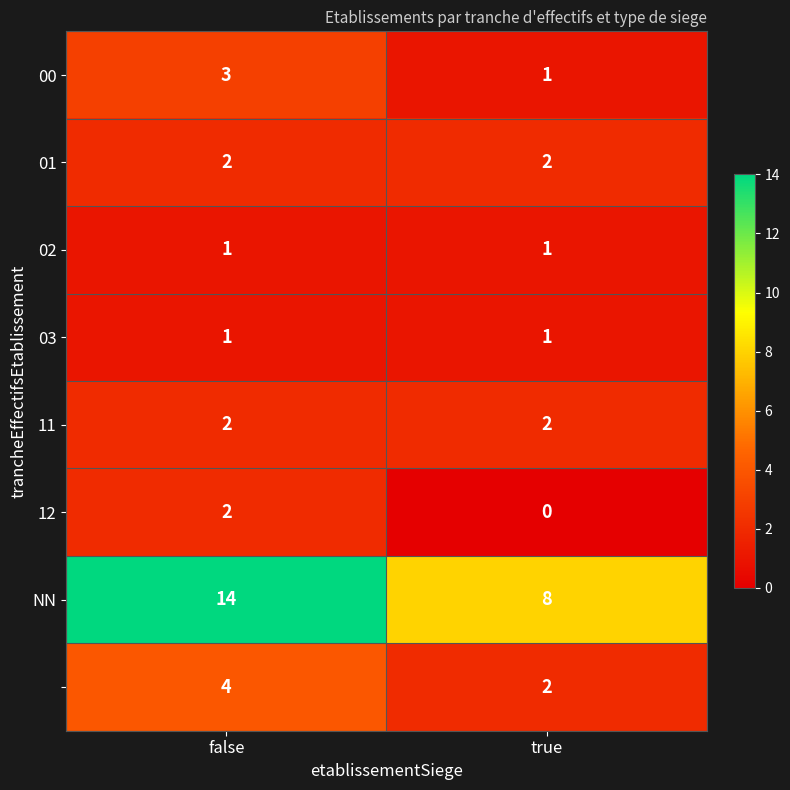

At which category does the chart reach its minimum across all series?

true